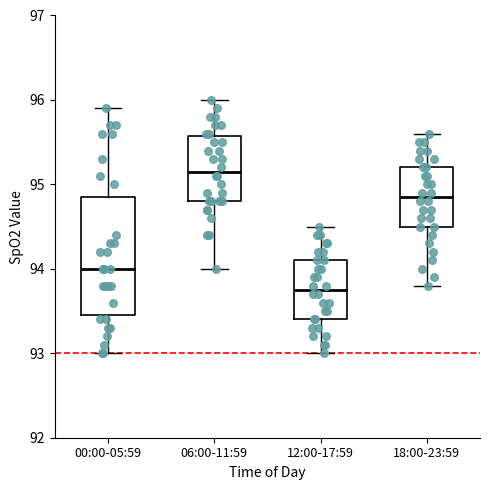

Where does the lower whisker of the box for 18:00-23:59 end on the y-axis? The values are not printed on the chart, so give them approximately, as read against the axis.

93.8